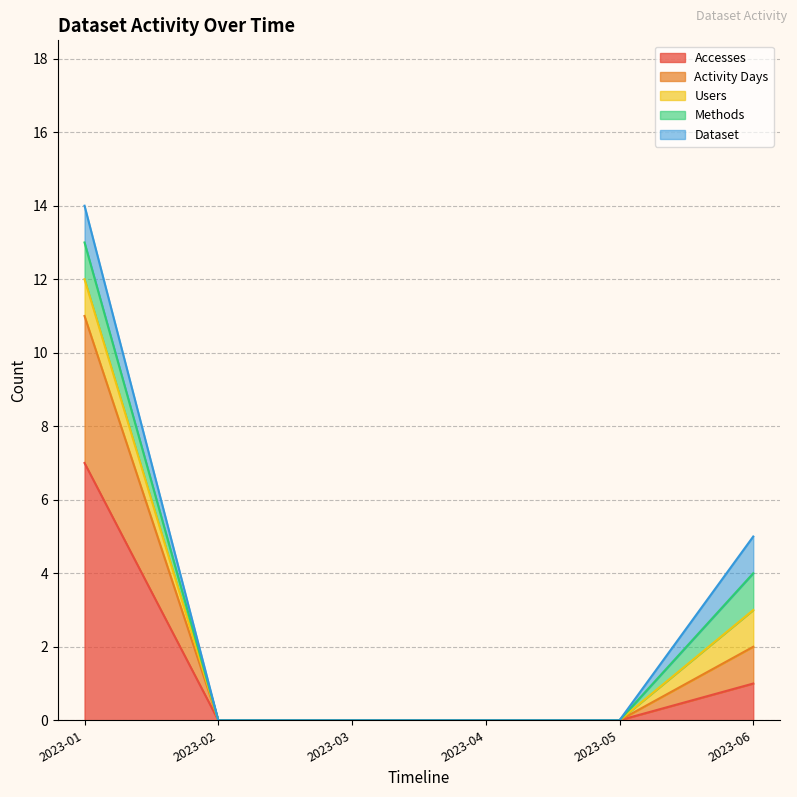

At which label does Activity Days reach its peak?

2023-01